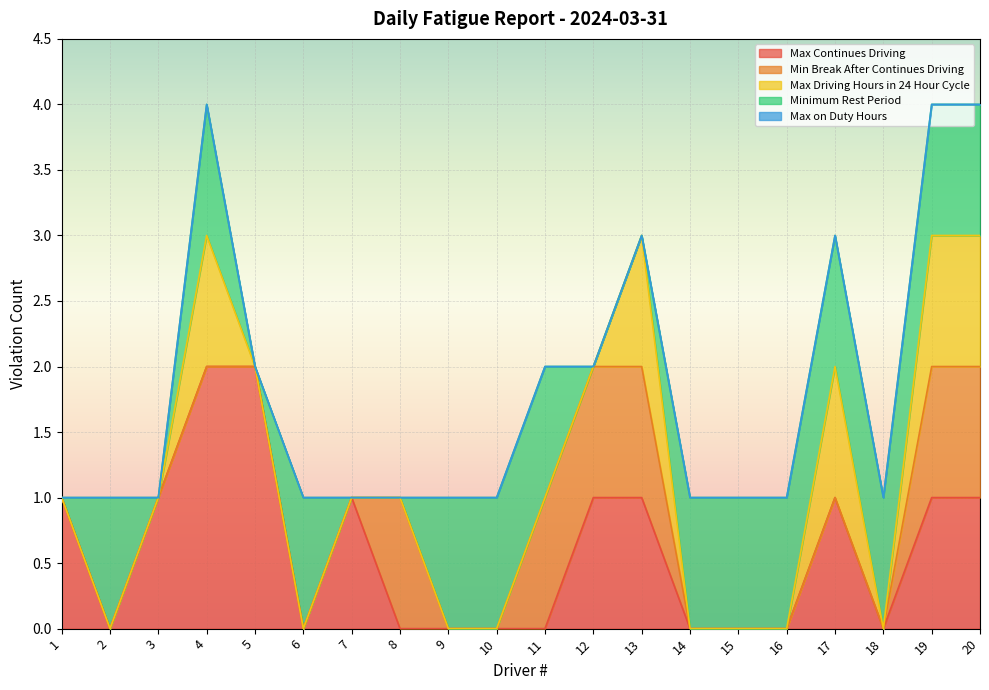

What is the total value across all series at 4?

4